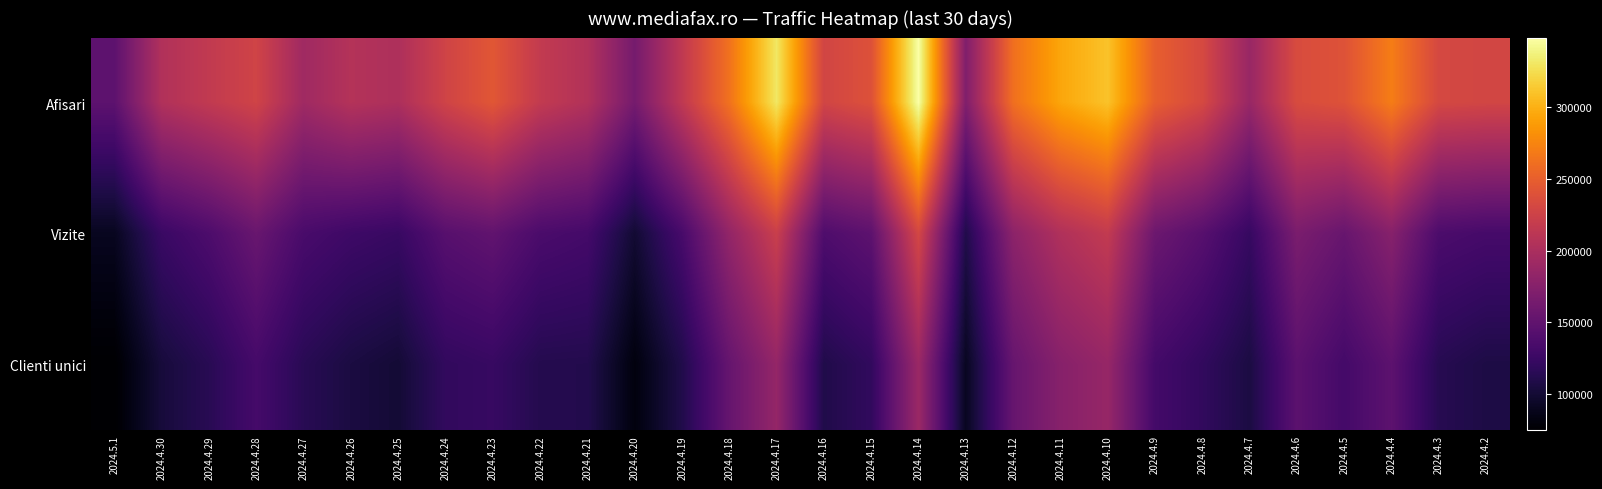

Reading right to left, list all the values displayed in this chart.

Afisari: 2024.4.2=229171	2024.4.3=231341	2024.4.4=270191	2024.4.5=240155	2024.4.6=234565	2024.4.7=187439	2024.4.8=232105	2024.4.9=249610	2024.4.10=310346	2024.4.11=294382	2024.4.12=261498	2024.4.13=171348	2024.4.14=348569	2024.4.15=239130	2024.4.16=228478	2024.4.17=330676	2024.4.18=263286	2024.4.19=214831	2024.4.20=164099	2024.4.21=205282	2024.4.22=217142	2024.4.23=243617	2024.4.24=226912	2024.4.25=201975	2024.4.26=206659	2024.4.27=192492	2024.4.28=227209	2024.4.29=216416	2024.4.30=204602	2024.5.1=147849
Vizite: 2024.4.2=132413	2024.4.3=136363	2024.4.4=175416	2024.4.5=154748	2024.4.6=167479	2024.4.7=122572	2024.4.8=143713	2024.4.9=157674	2024.4.10=217100	2024.4.11=203899	2024.4.12=179321	2024.4.13=109345	2024.4.14=230339	2024.4.15=147839	2024.4.16=138290	2024.4.17=222073	2024.4.18=183860	2024.4.19=133400	2024.4.20=99150	2024.4.21=131610	2024.4.22=135670	2024.4.23=150386	2024.4.24=143945	2024.4.25=123786	2024.4.26=127438	2024.4.27=134484	2024.4.28=155447	2024.4.29=137202	2024.4.30=124805	2024.5.1=90056
Clienti unici: 2024.4.2=107213	2024.4.3=112983	2024.4.4=147456	2024.4.5=131352	2024.4.6=146746	2024.4.7=105866	2024.4.8=119708	2024.4.9=131240	2024.4.10=186042	2024.4.11=175667	2024.4.12=153902	2024.4.13=90864	2024.4.14=189101	2024.4.15=119580	2024.4.16=109113	2024.4.17=184978	2024.4.18=153371	2024.4.19=109438	2024.4.20=81257	2024.4.21=110822	2024.4.22=111391	2024.4.23=123136	2024.4.24=119695	2024.4.25=100320	2024.4.26=105482	2024.4.27=114144	2024.4.28=131973	2024.4.29=114185	2024.4.30=102699	2024.5.1=74564